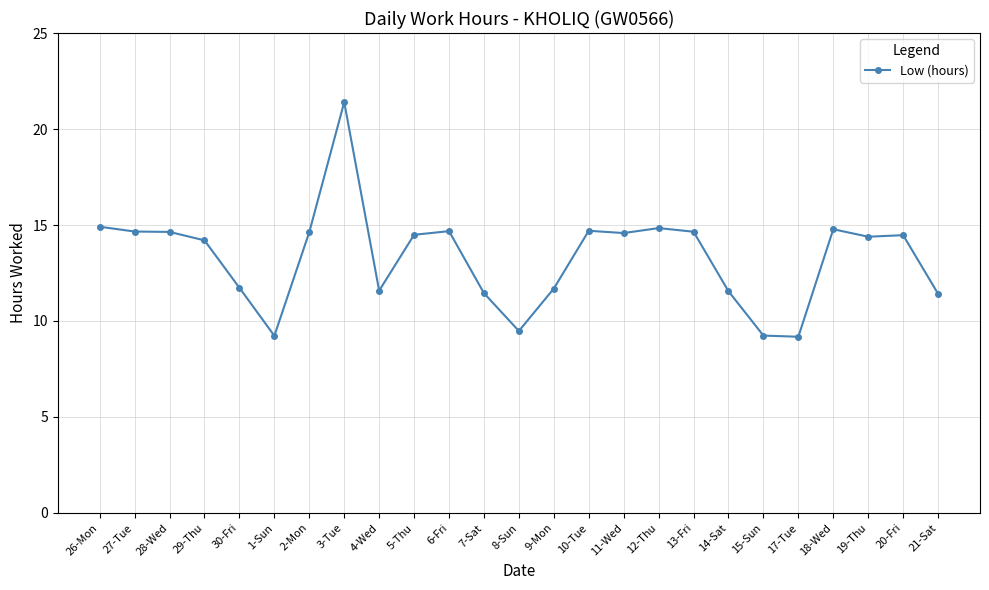

What is the difference between the maximum and minimum values?

12.2